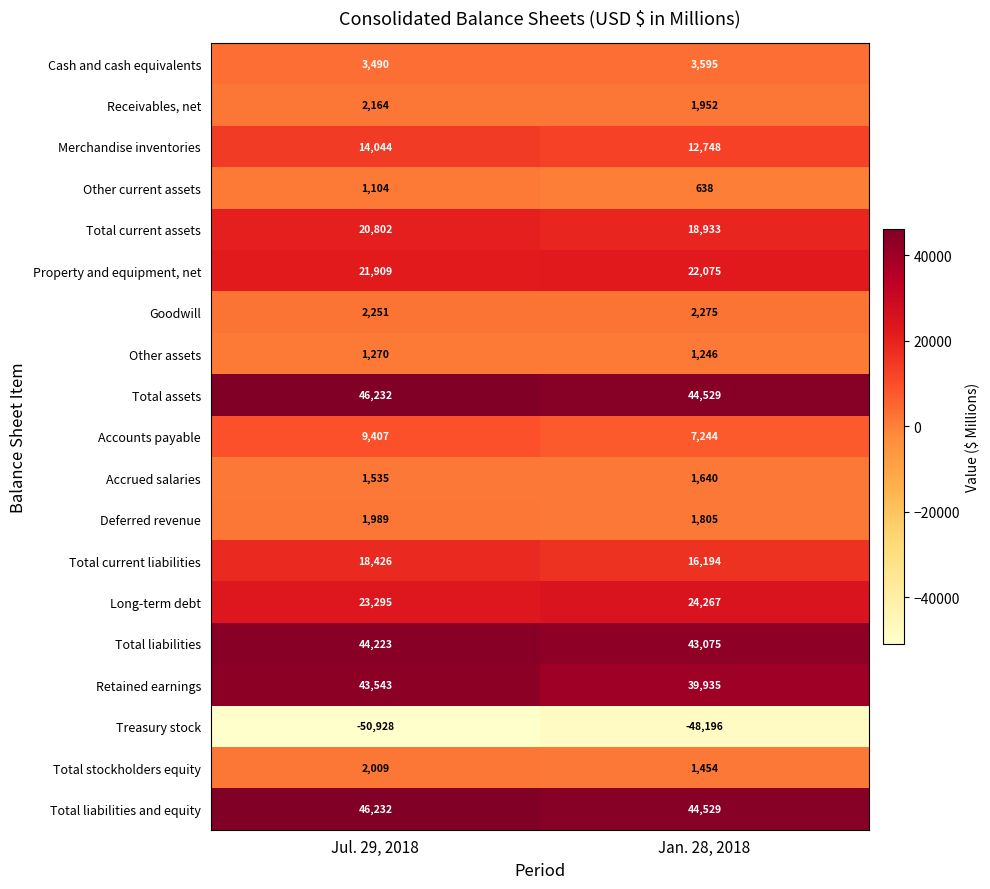

Which series has the widest spread of values?

Retained earnings